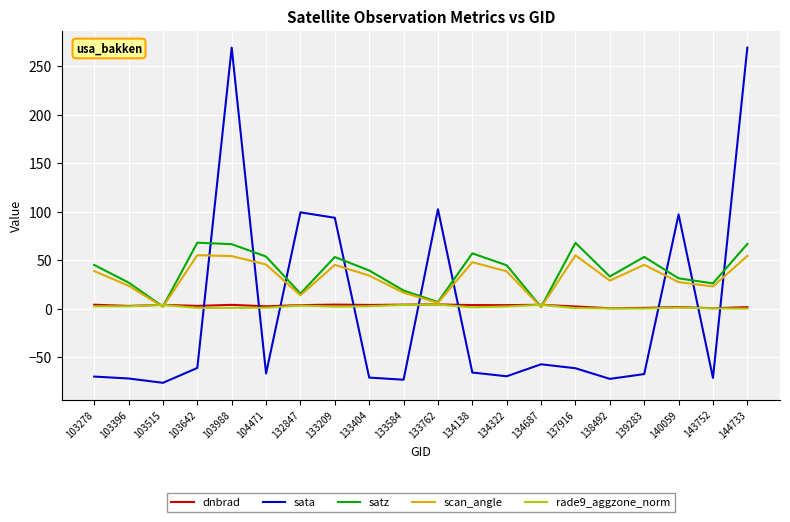

True or false: sata and scan_angle cross at least once.

True